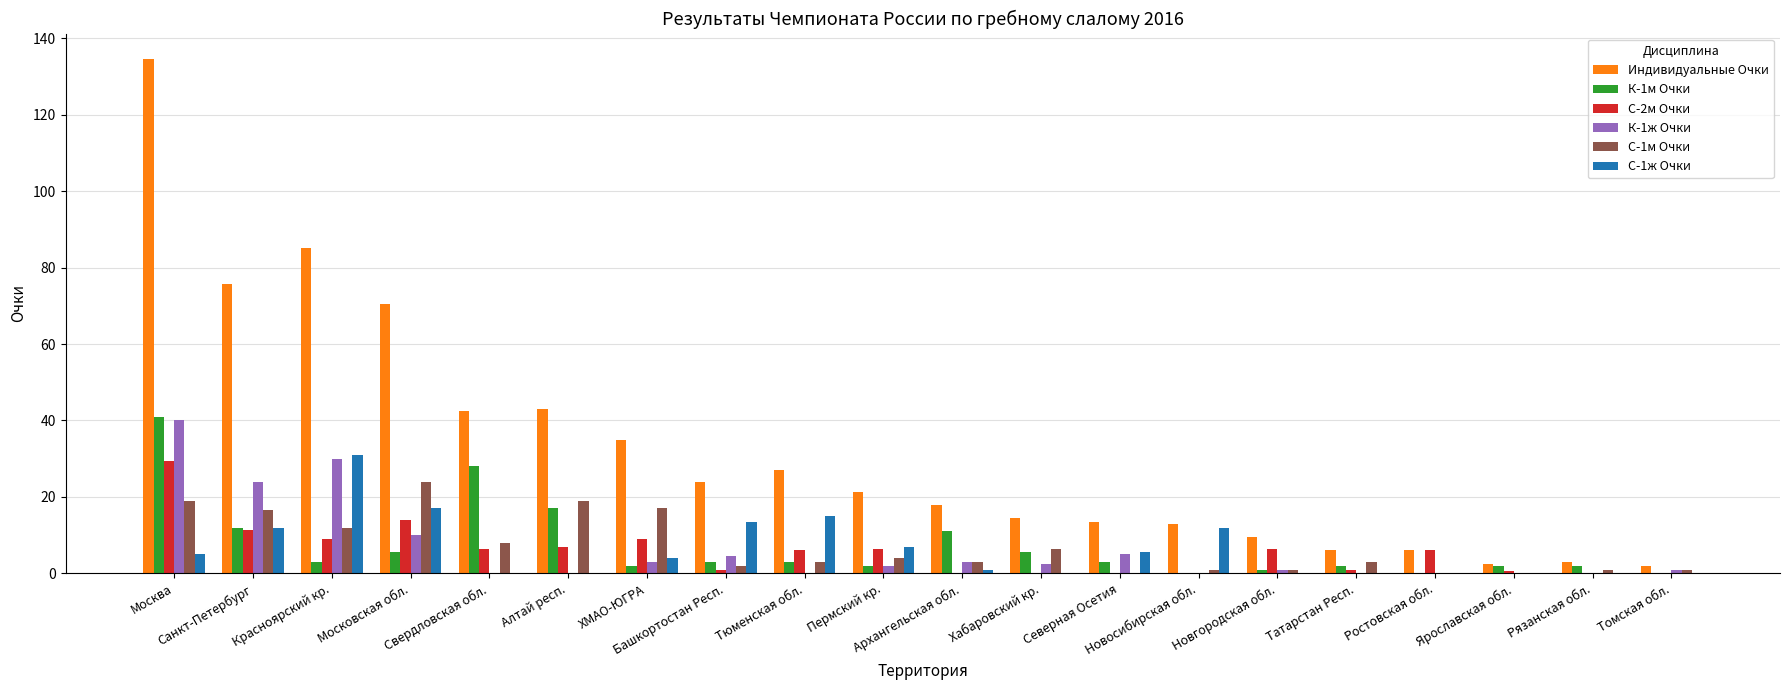

Which series has the largest total across all categories?

Индивидуальные Очки